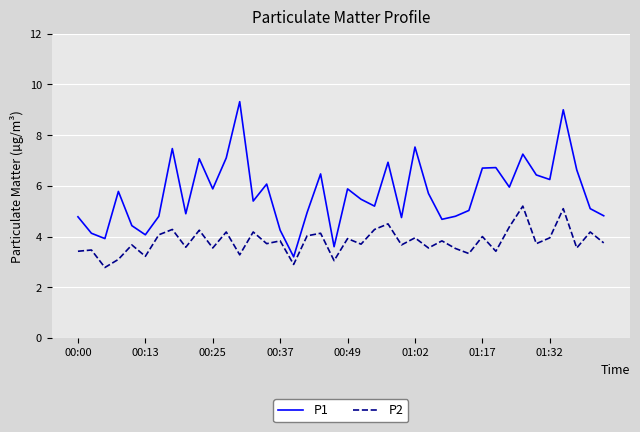

Which series has the largest total across all categories?

P1